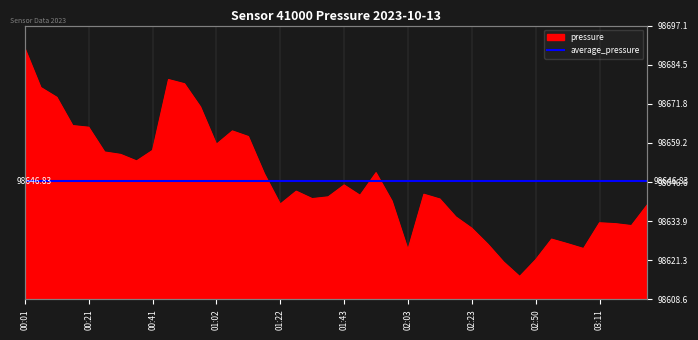

What is the change in value from 00:21 to 00:36?

-10.9